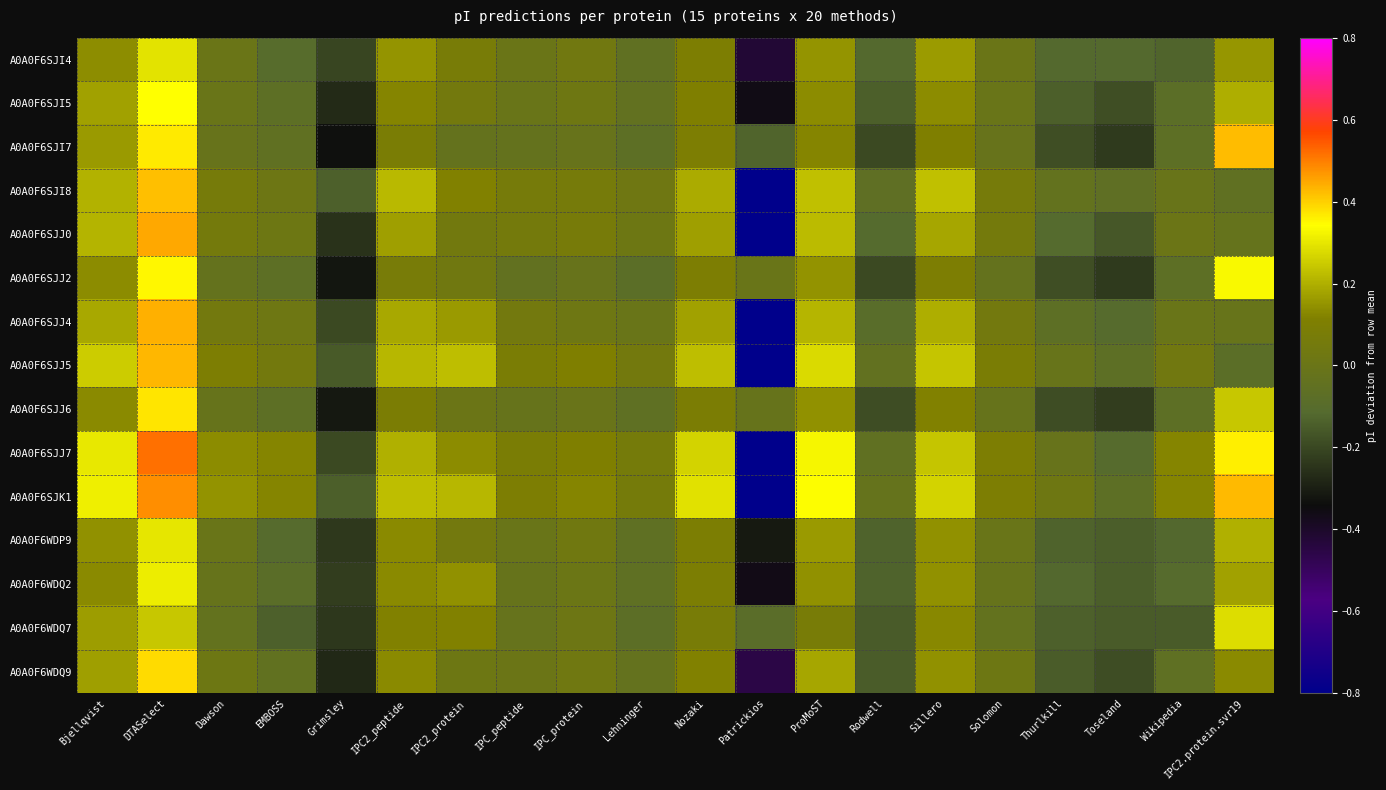

Between Grimsley and Rodwell, which is larger?

Rodwell